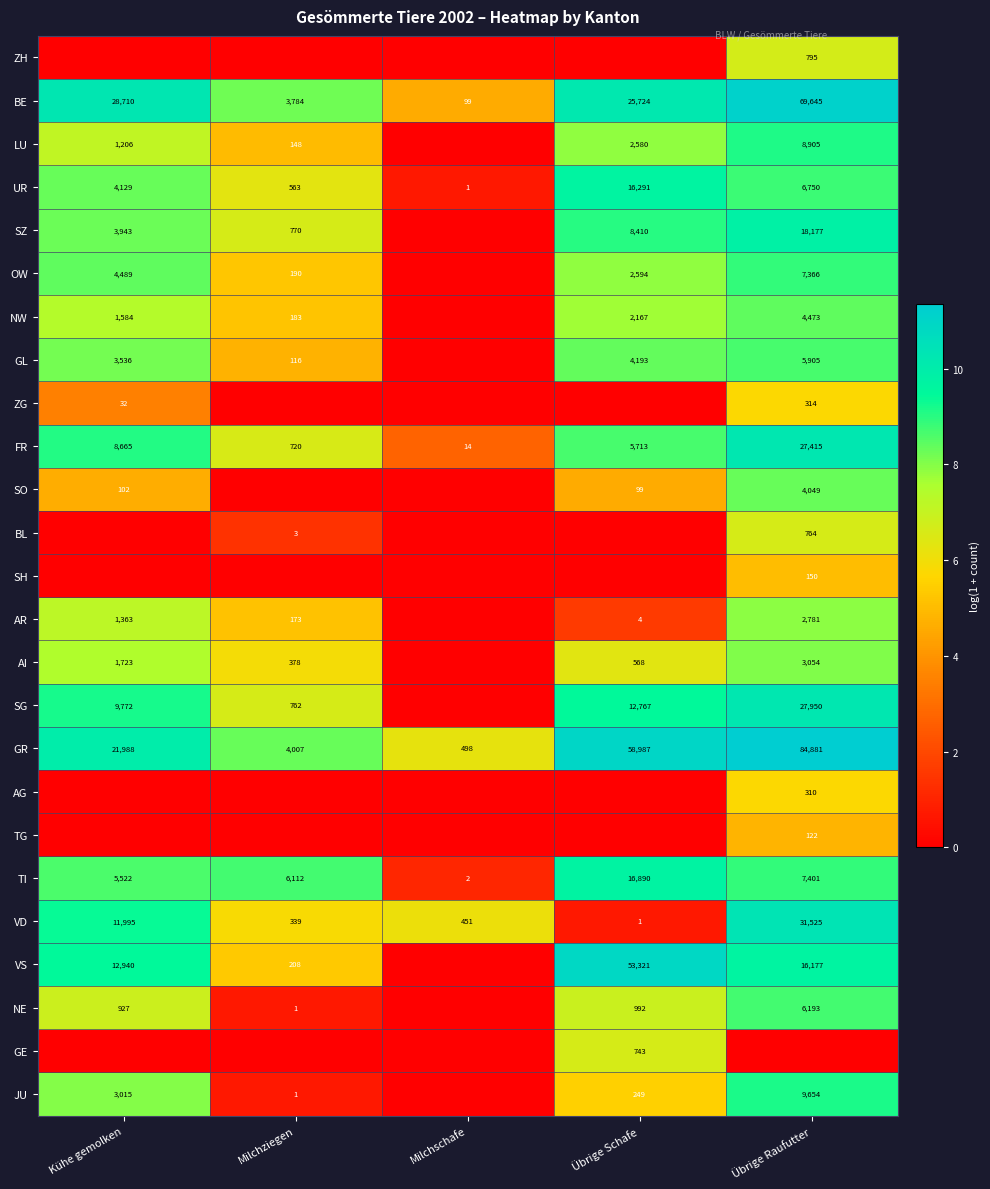

What is the maximum value for BE?

69645